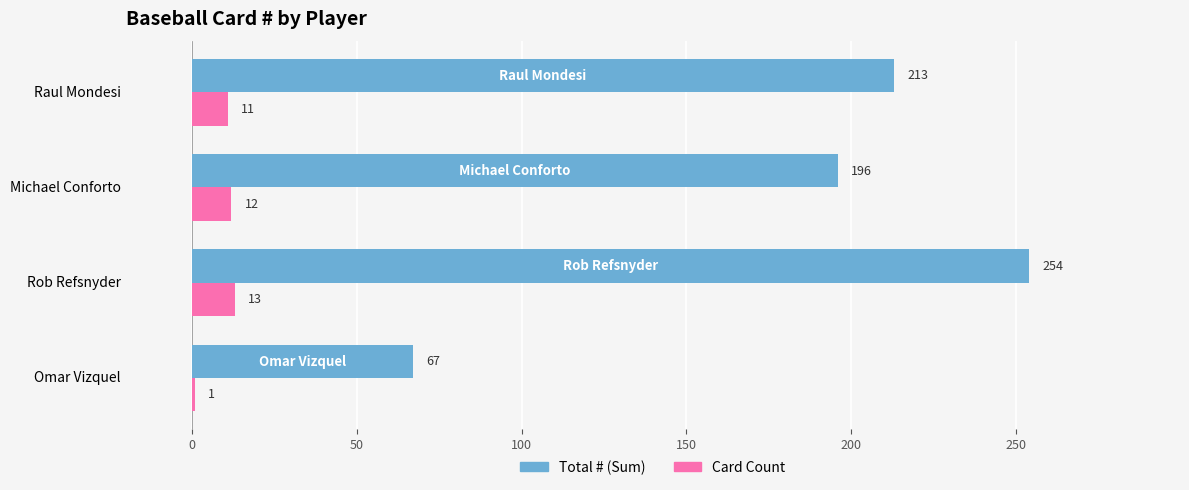

At how many categories does at least one series exceed 99?

3